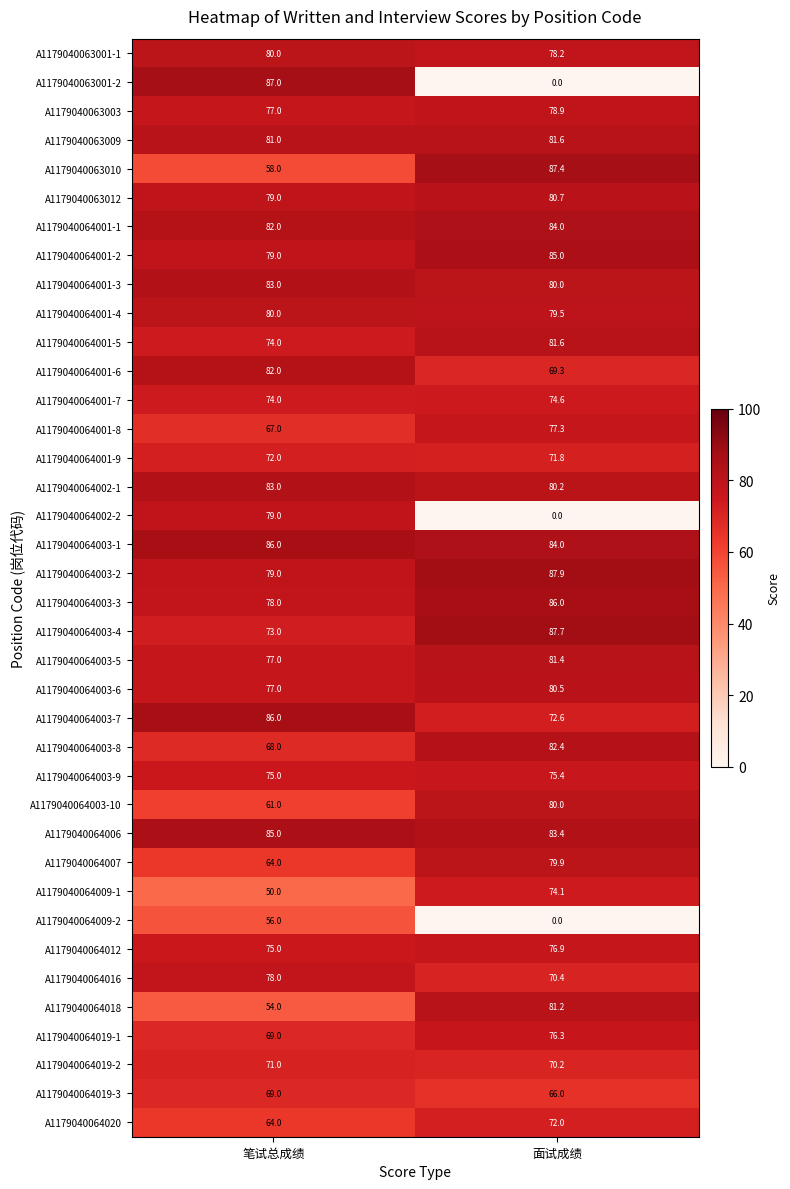

How many data points does each series have?

2